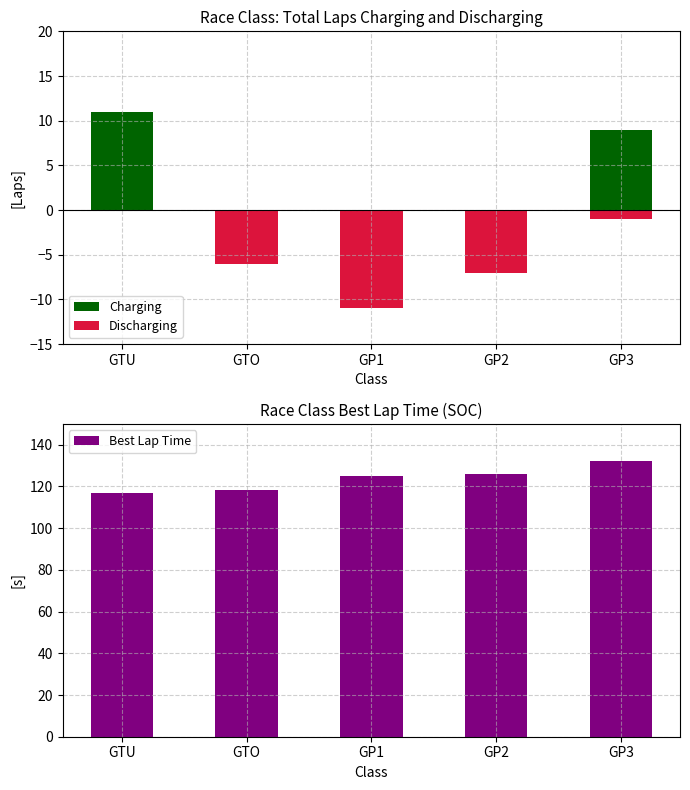

True or false: Discharging has a value of -9.7 at GTO.

False